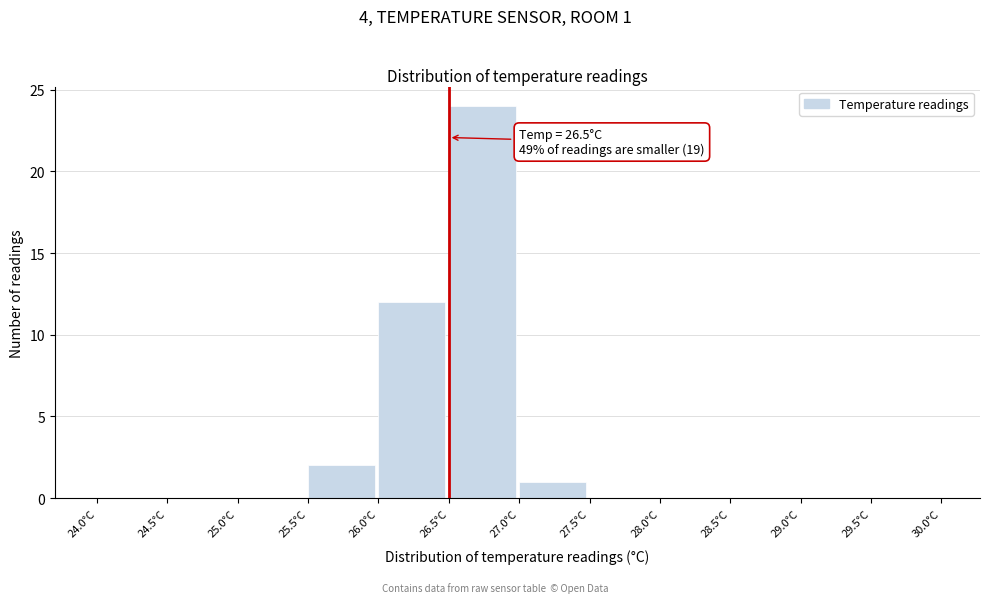

Which range on the x-axis has the tallest bar?

26.5 to 27.0